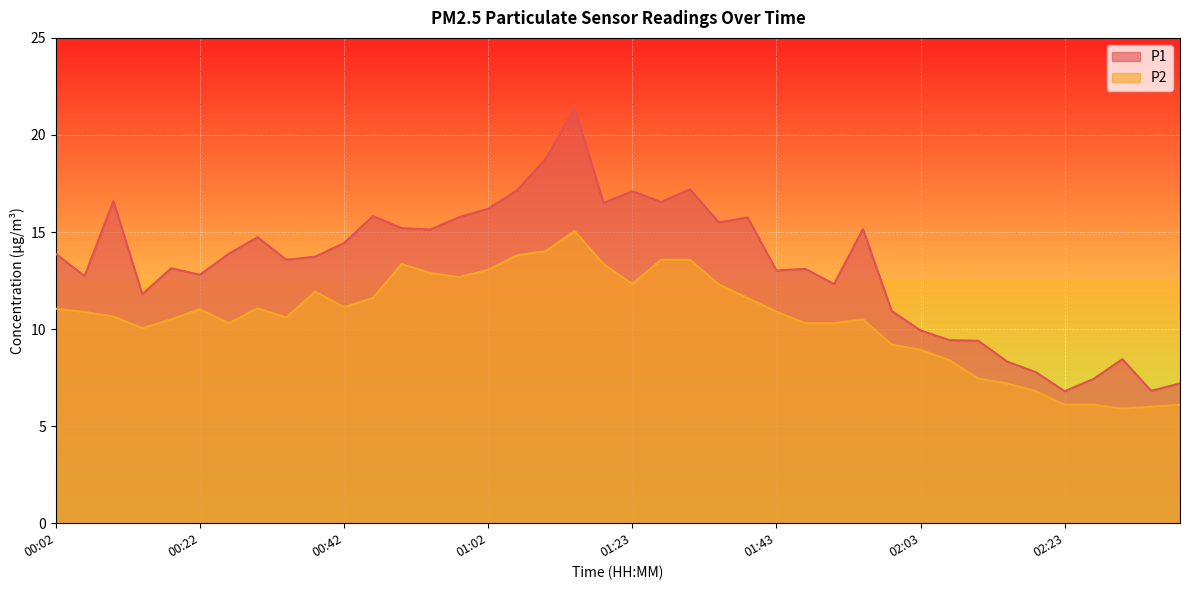

What is the difference between the second highest and minimum values in the P2 series?

8.1